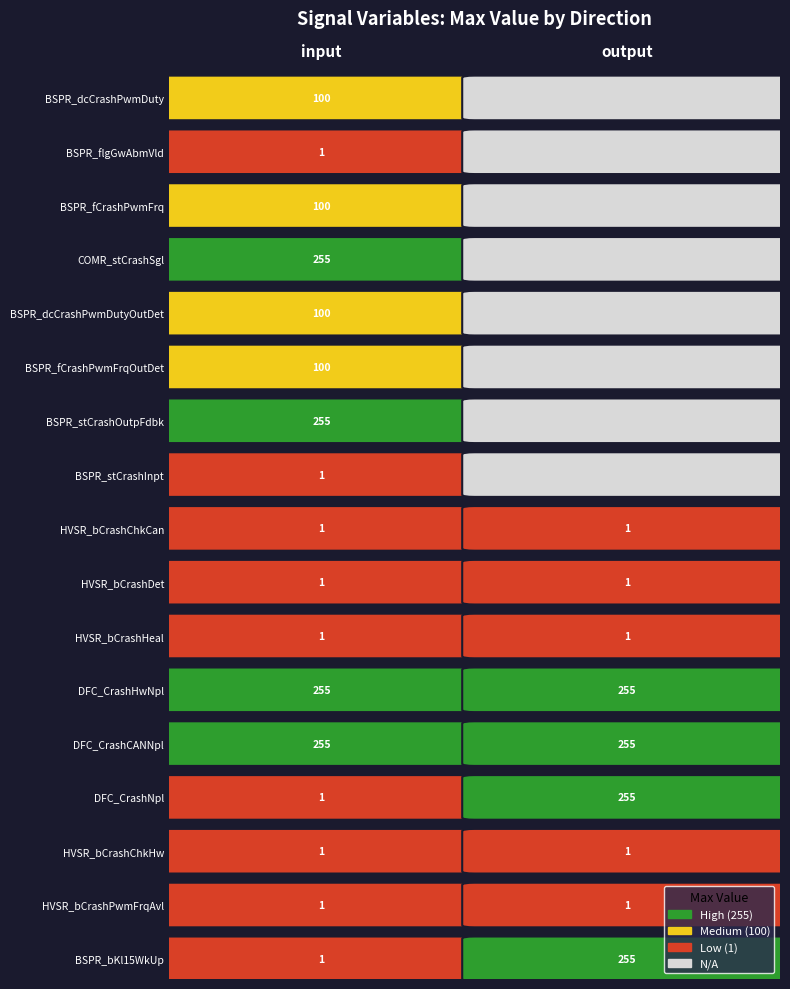

Between 1 and 16, which series saw the biggest shift?

input